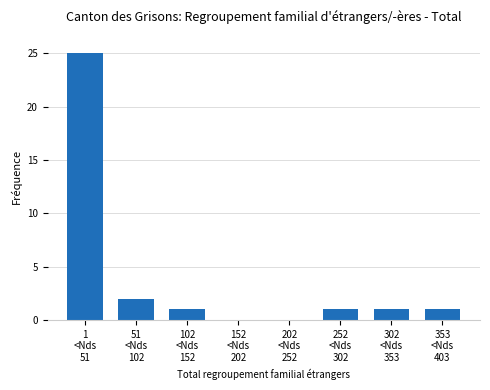

What is the maximum value shown in the chart?

25